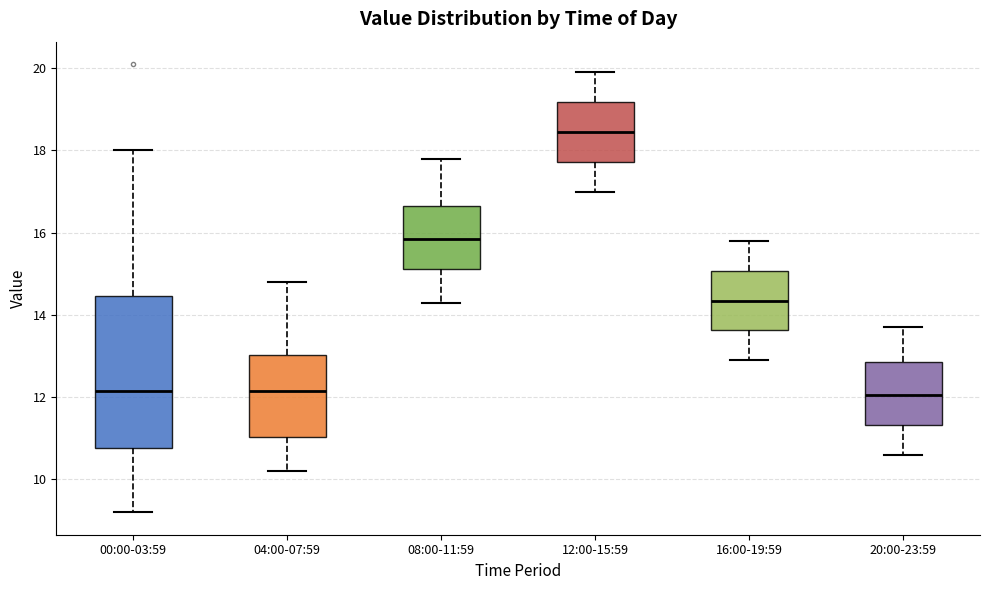

Which box's median line is the highest?

12:00-15:59